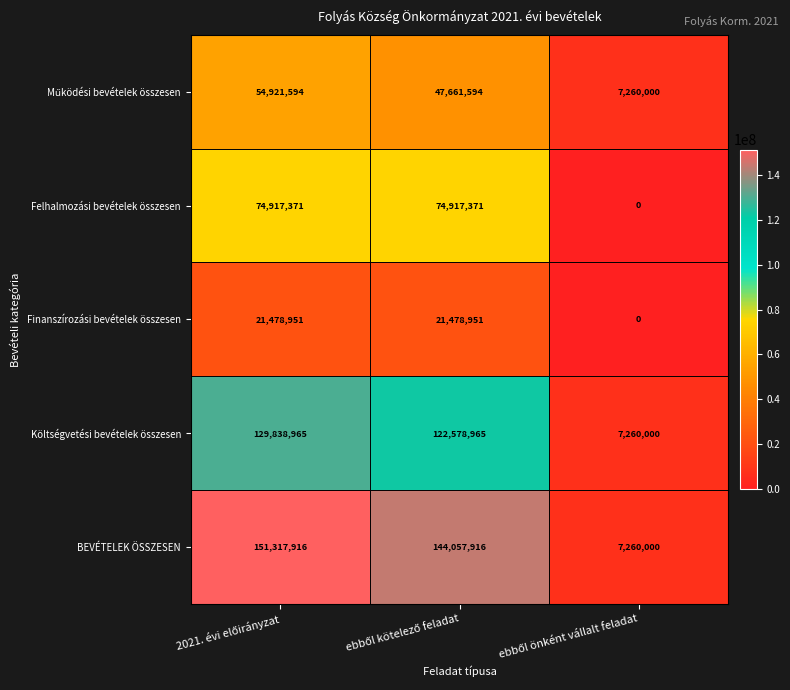

What is the difference between the second highest and minimum values in the Finanszírozási bevételek összesen series?

21478951